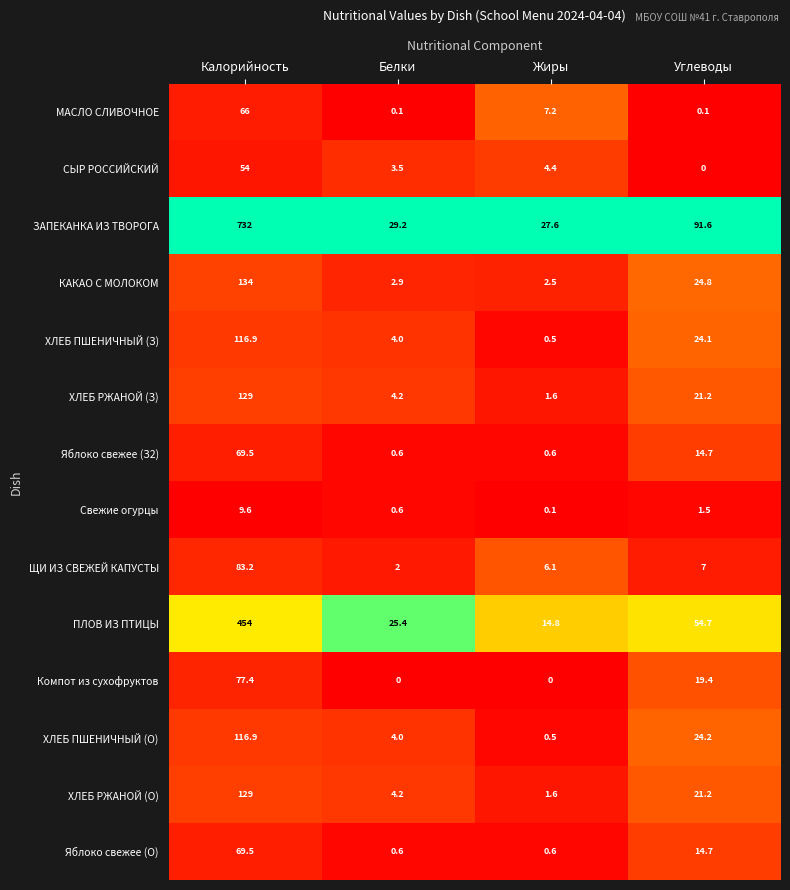

Is the value of Яблоко свежее (О) at Калорийность greater than the value of Компот из сухофруктов at Калорийность?

No